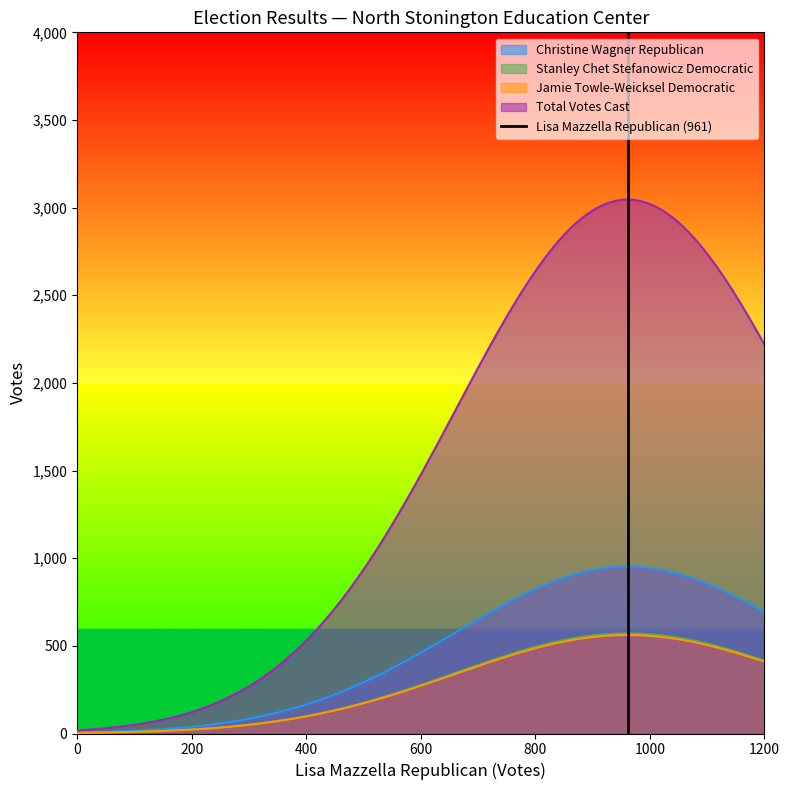

What is the highest value of the Christine Wagner Republican series?

952.0